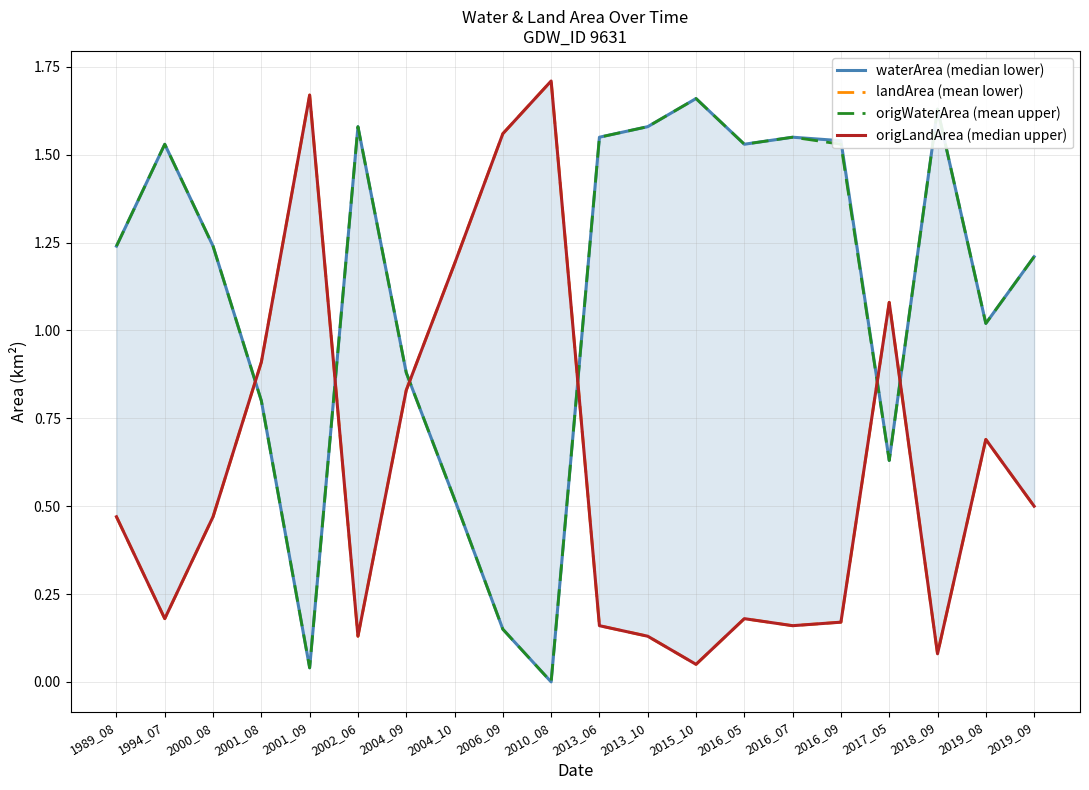

Which series has the widest spread of values?

waterArea (median lower)